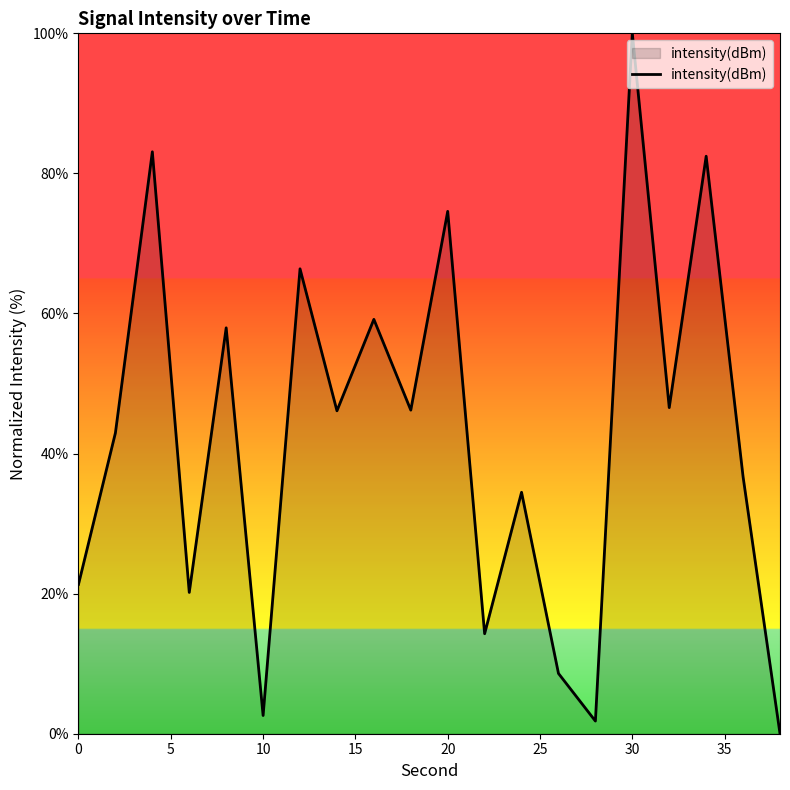

What is the maximum value shown in the chart?

100.0